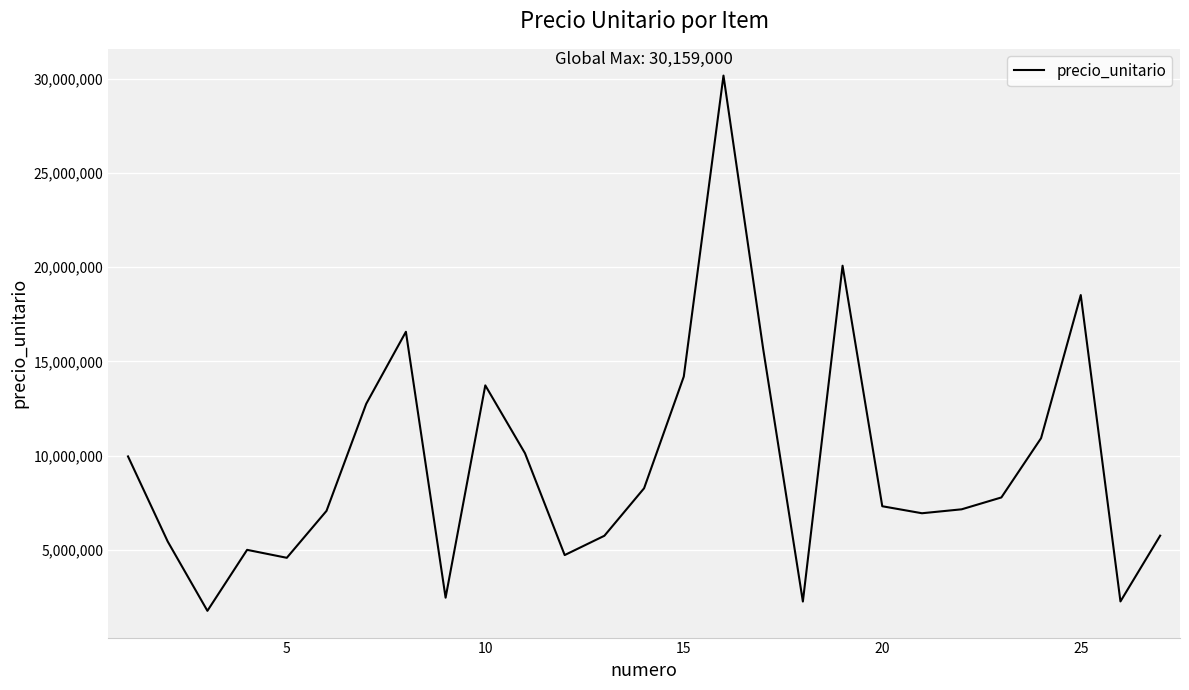

What is the difference between the maximum and minimum values?

28397000